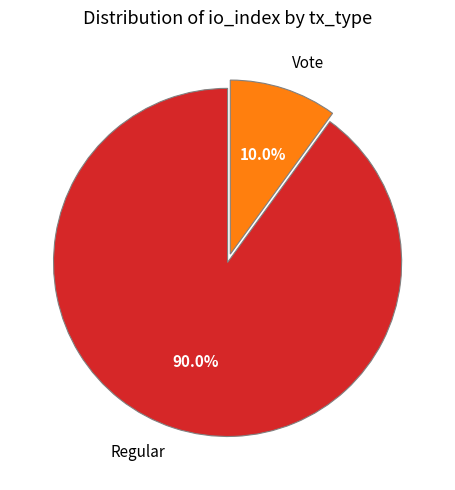

To the nearest percent, what percentage of the pie is Regular?

90%